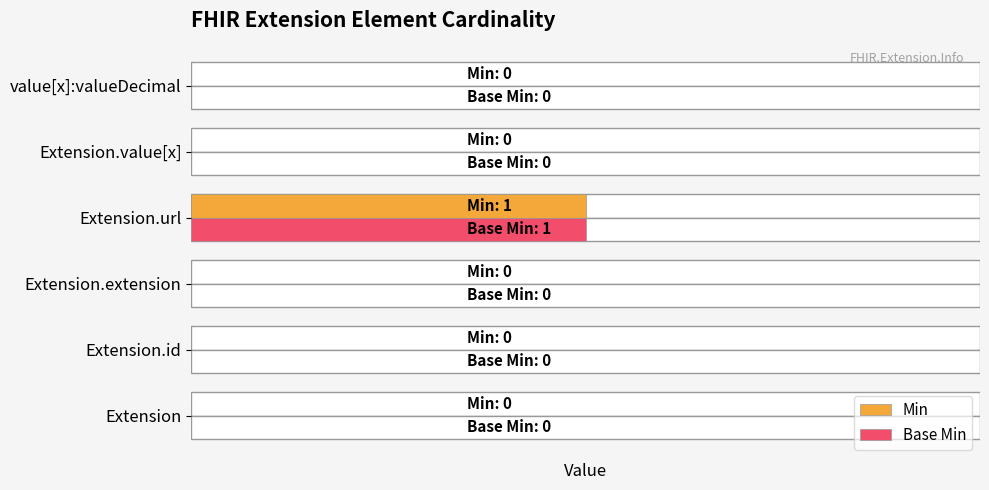

How many Min values are between 0 and 1?

6